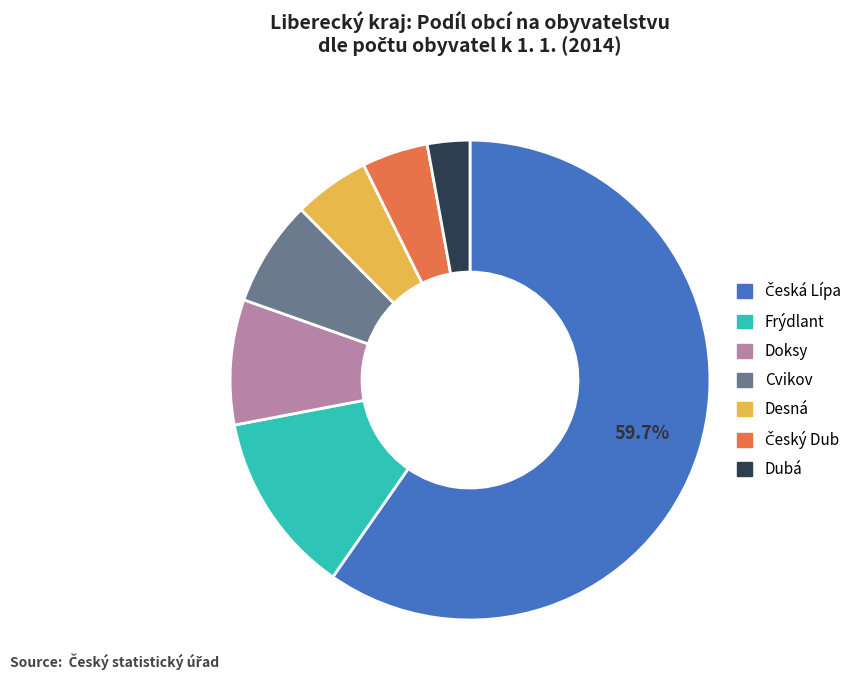

What is the smallest slice in the pie chart?

Dubá